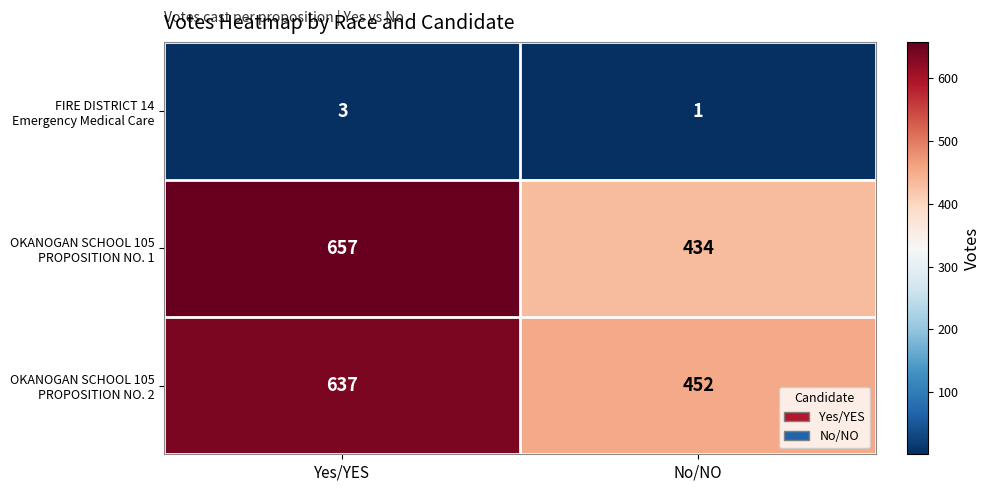

What is the total value across all series at Yes/YES?

1297